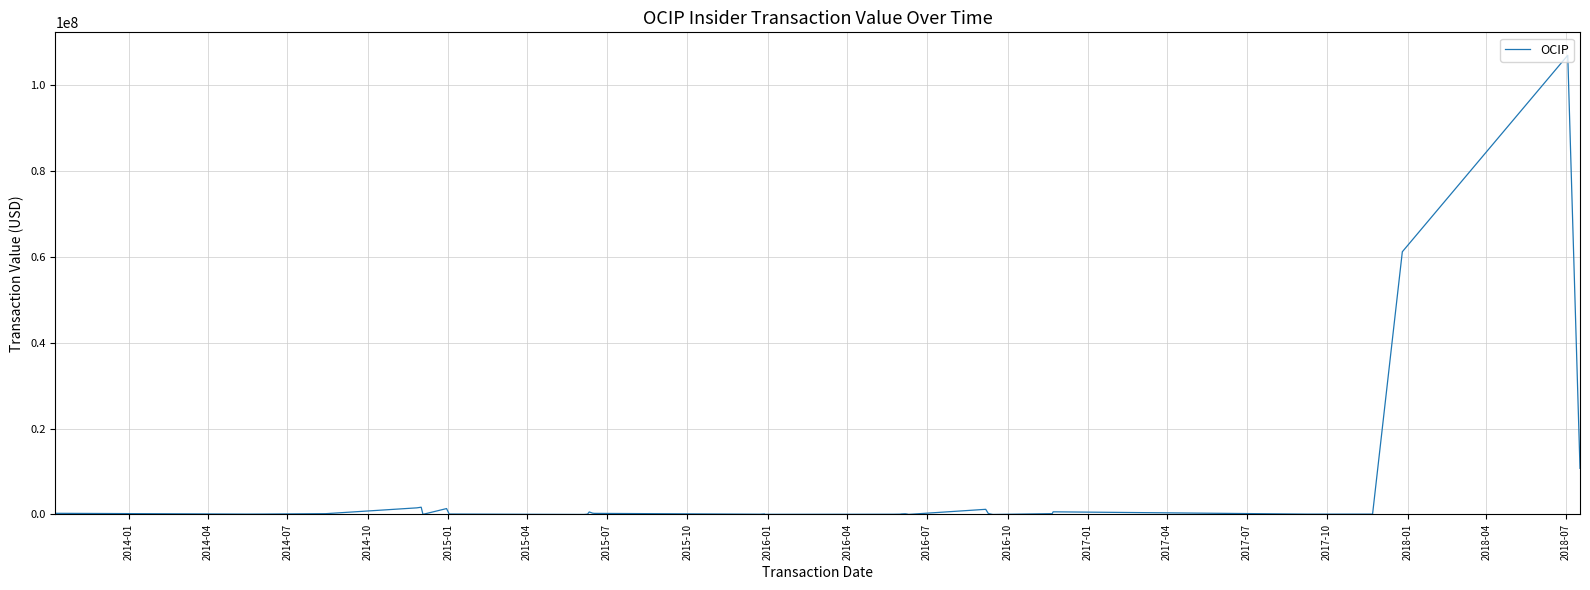

What is the difference between the maximum and minimum values?

106837852